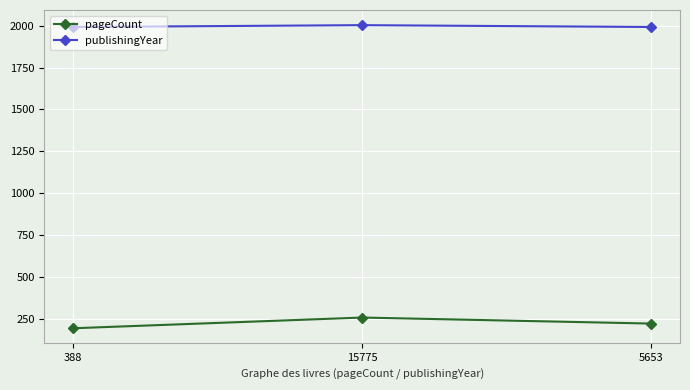

What is the sum of the publishingYear values at 5653 and 15775?

3997